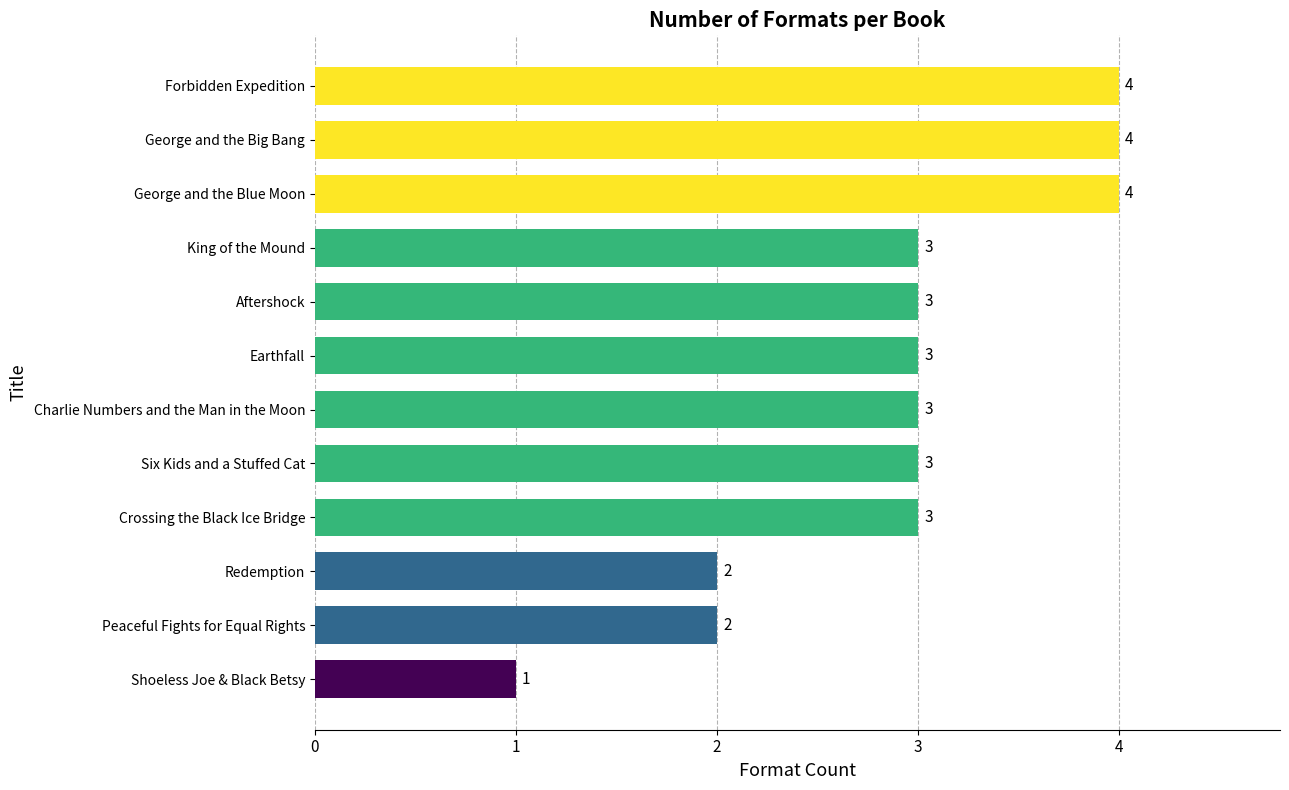

What is the average value?

3